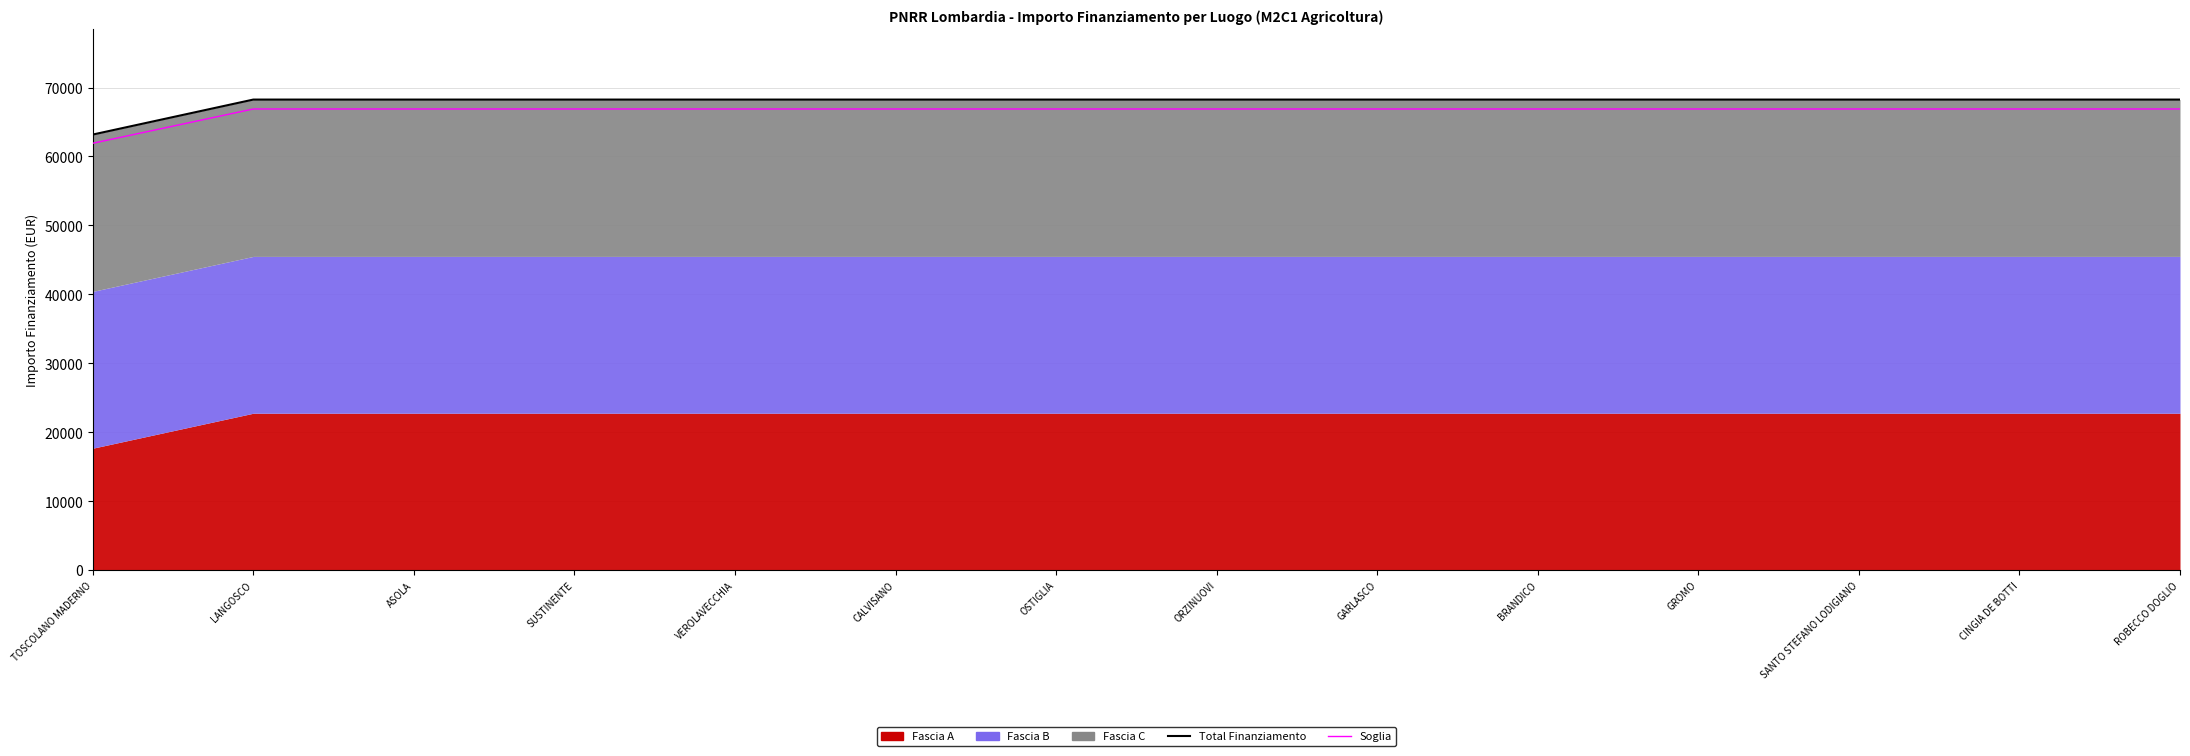

Which has a higher value, VEROLAVECCHIA or TOSCOLANO MADERNO?

VEROLAVECCHIA